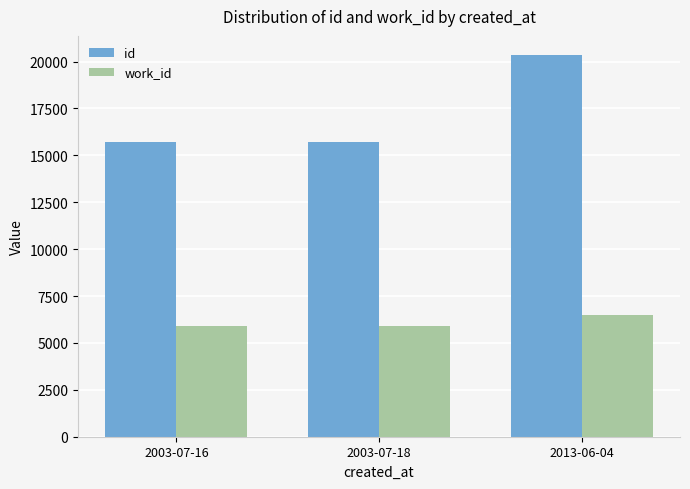

At which category is the sum across all series the highest?

2013-06-04